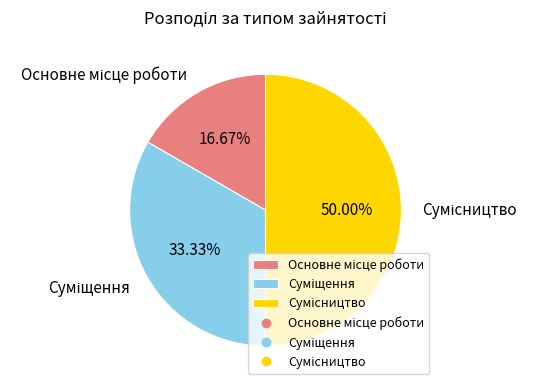

Which slice is the largest?

Сумісництво